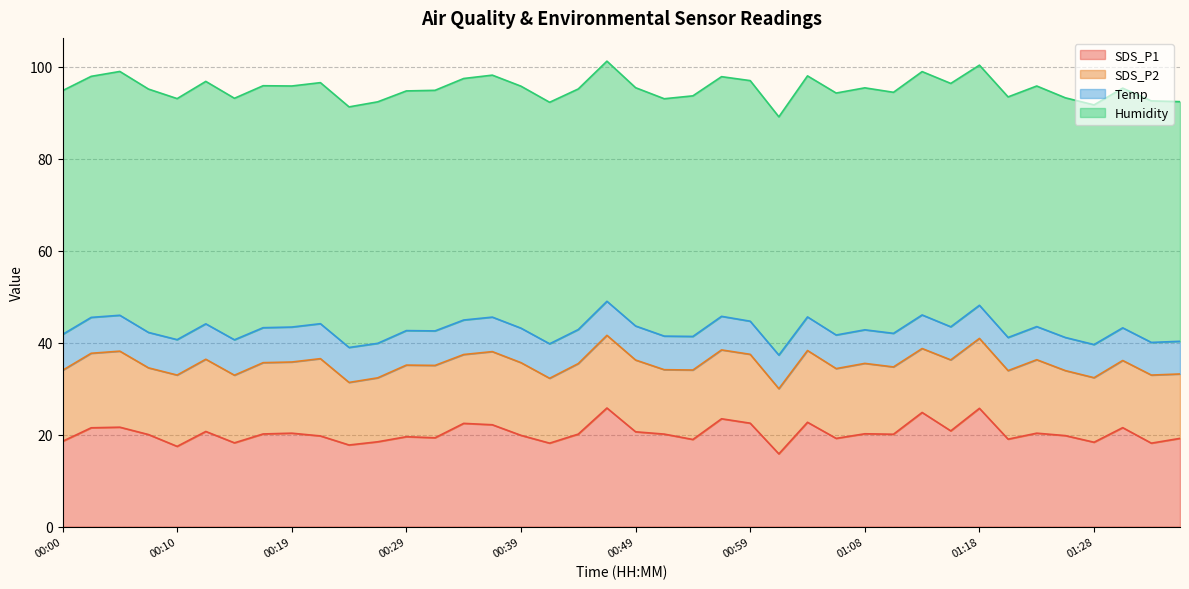

Which series has the largest range (max minus min)?

SDS_P1